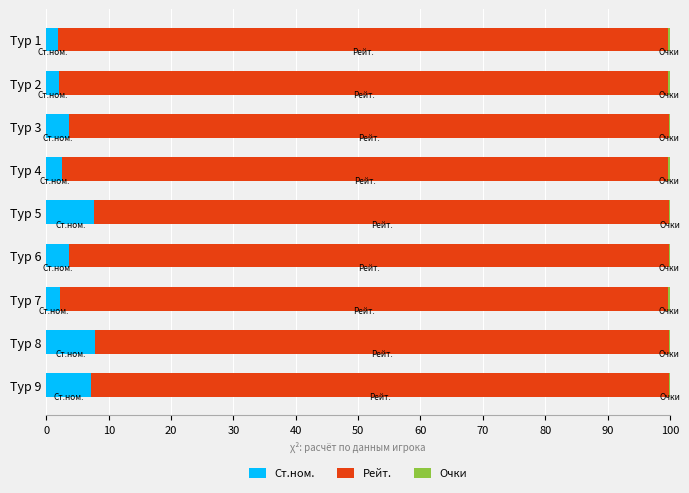

What is the maximum value for Ст.ном.?

7.8